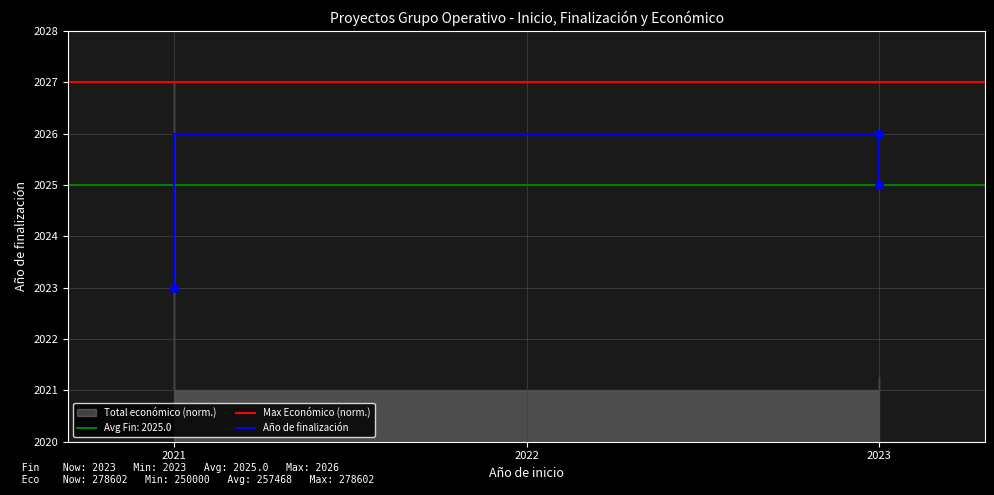

Between 2023 and 2023, which is larger?

2023